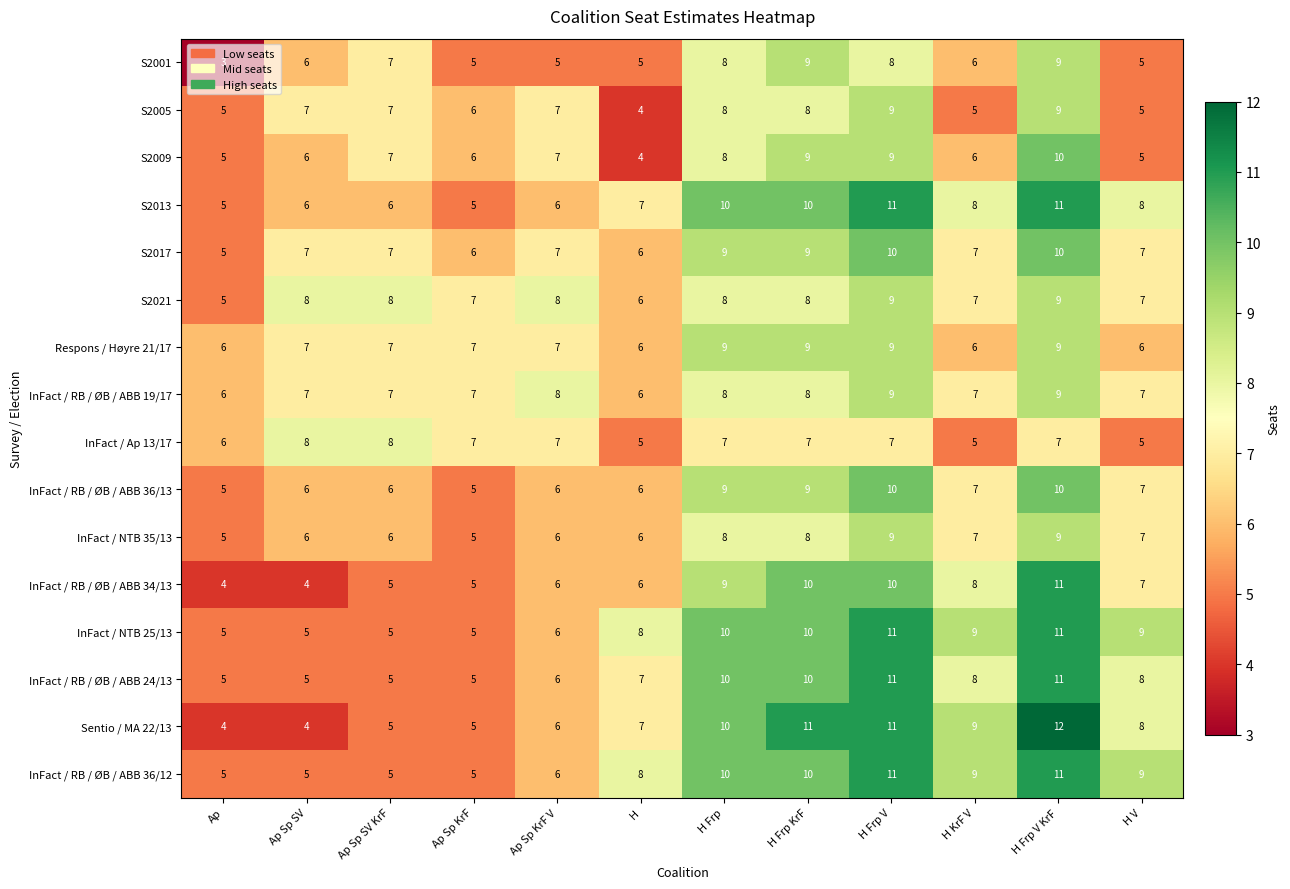

What is the difference between the S2001 values at Ap Sp KrF V and H Frp KrF?

4